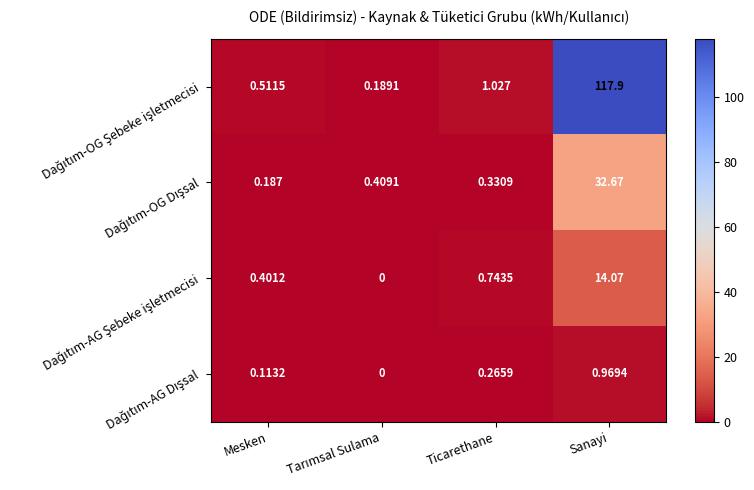

At which category does the chart reach its peak across all series?

Sanayi